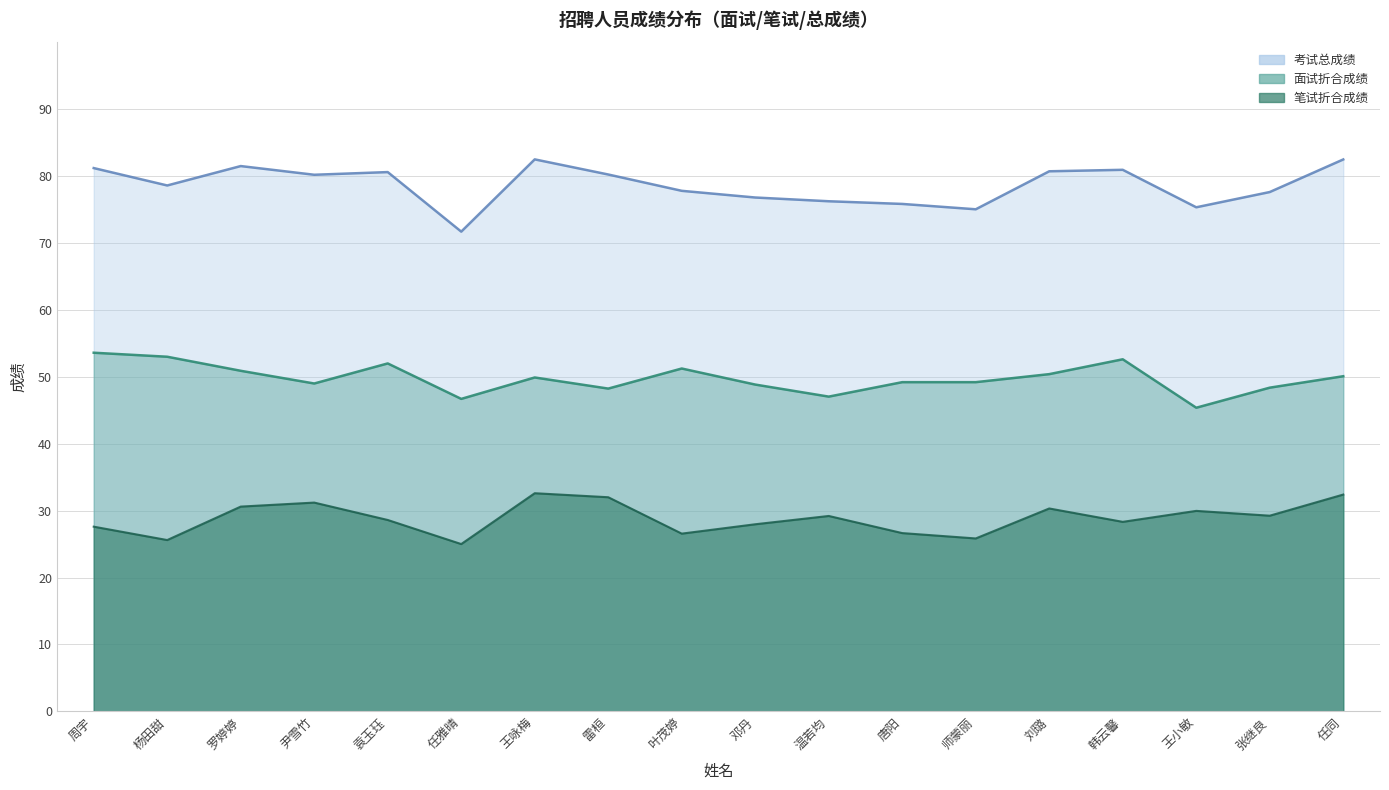

True or false: 笔试折合成绩 and 考试总成绩 intersect in this chart.

False